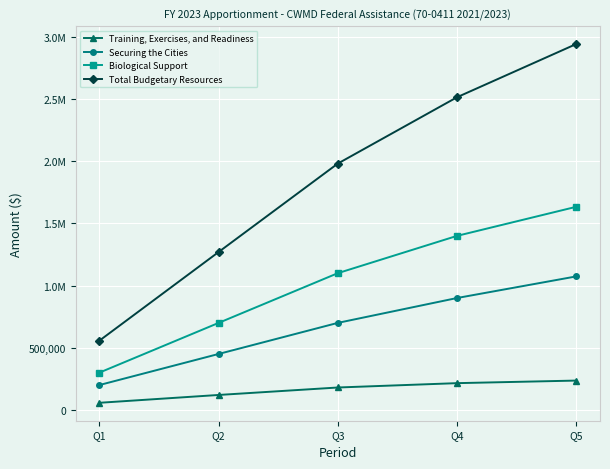

The value of Total Budgetary Resources at Q1 is 557510. True or false?

True